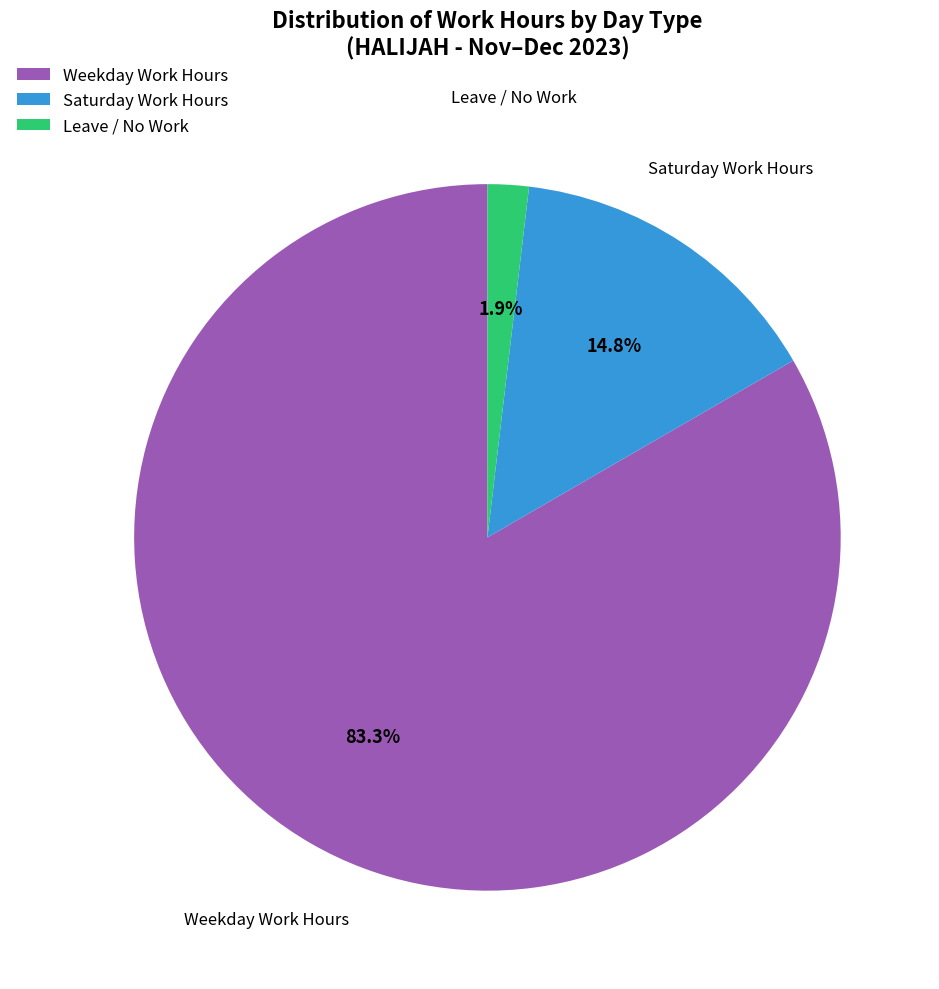

Which category has the smallest portion of the pie?

Leave / No Work